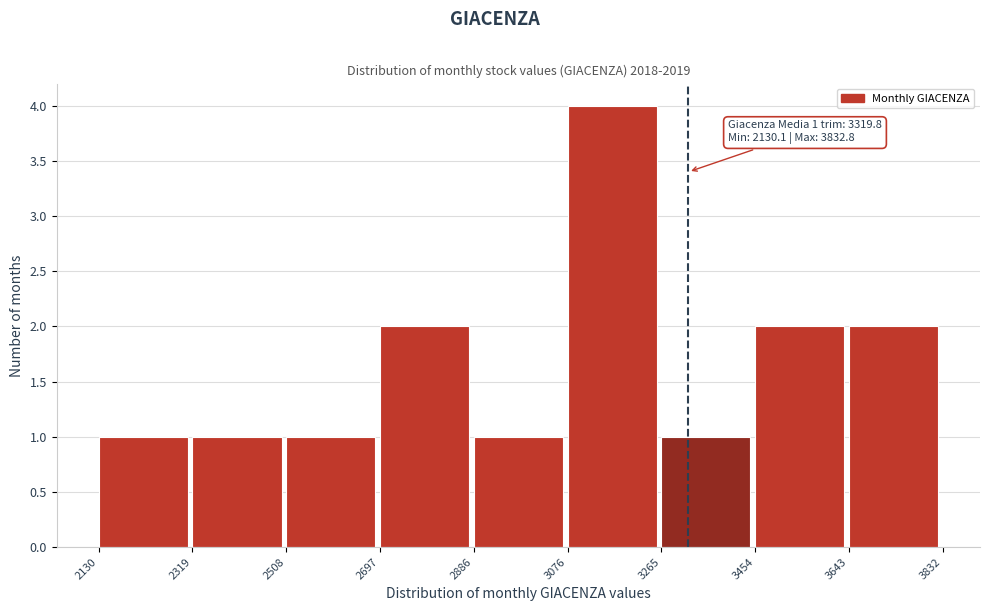

Over which range of the x-axis is the bar tallest?

3076 to 3265